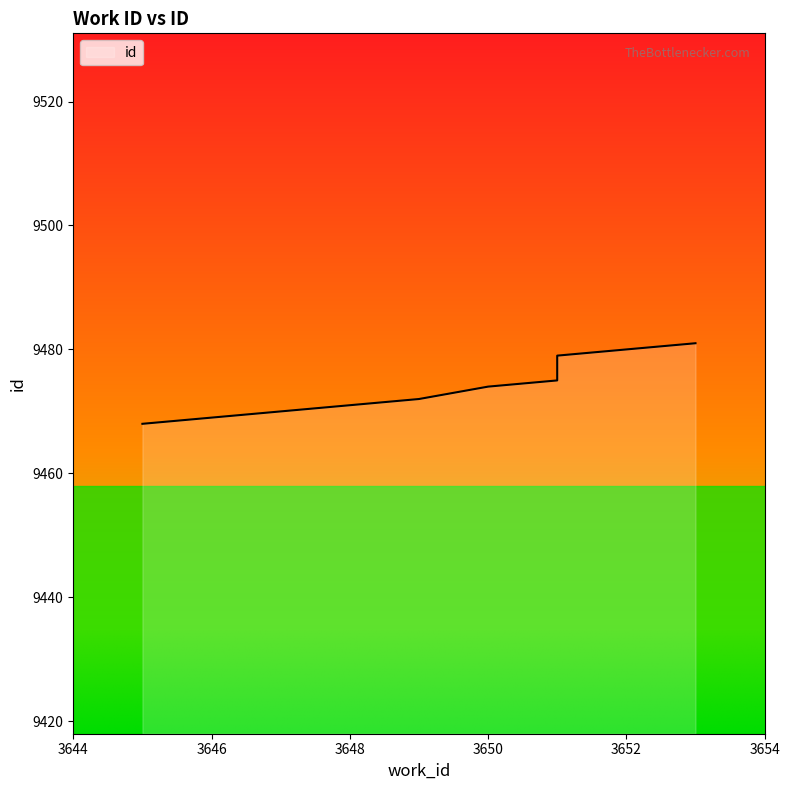

The value at 3651 is 5141. True or false?

False